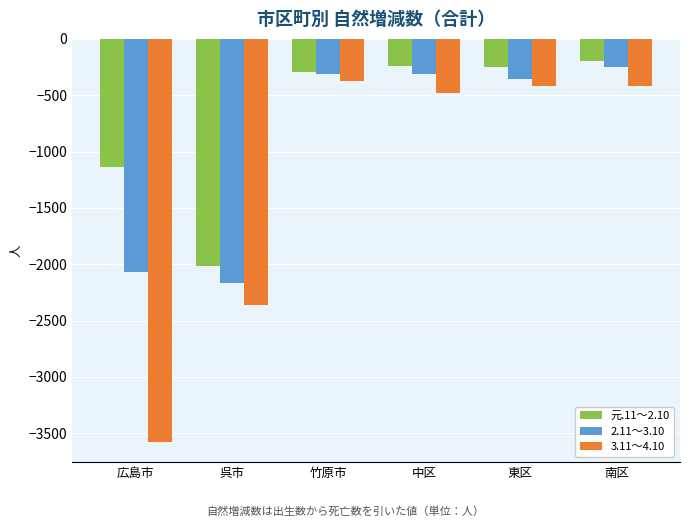

Rank the series at 広島市 from highest to lowest value.

元.11～2.10, 2.11～3.10, 3.11～4.10